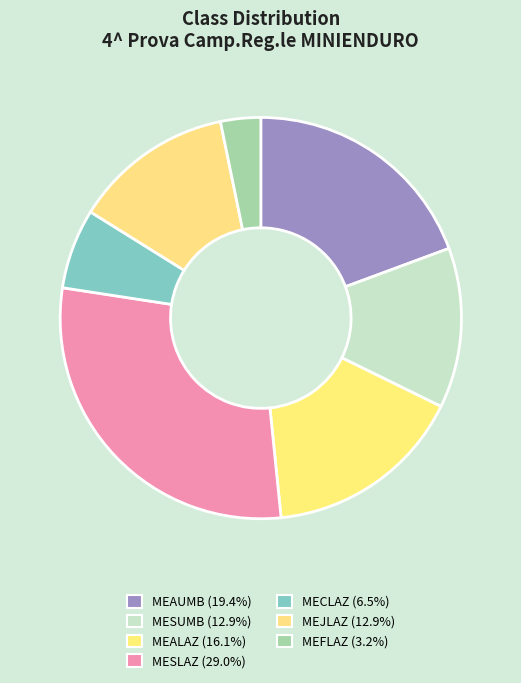

To the nearest percent, what is the combined percentage of MEALAZ and MEFLAZ?

19%